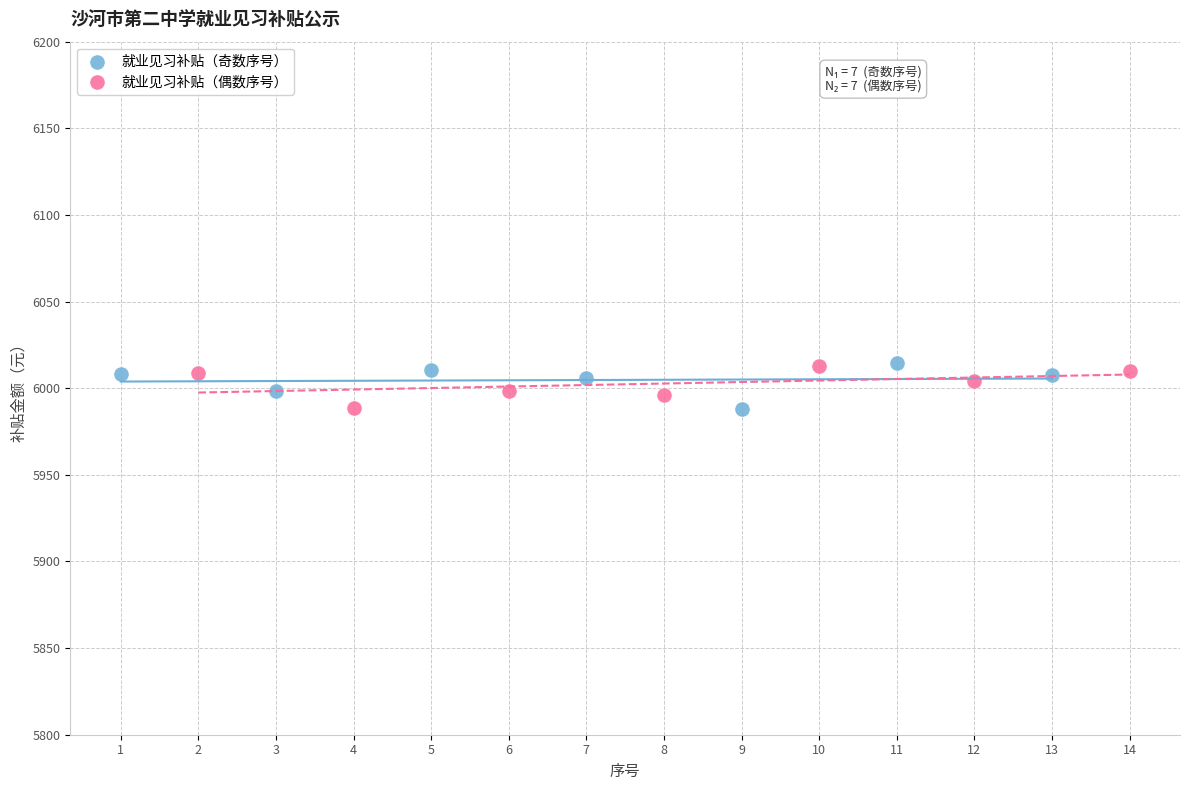

What are all the series names shown in the legend?

就业见习补贴（奇数序号）, 就业见习补贴（偶数序号）